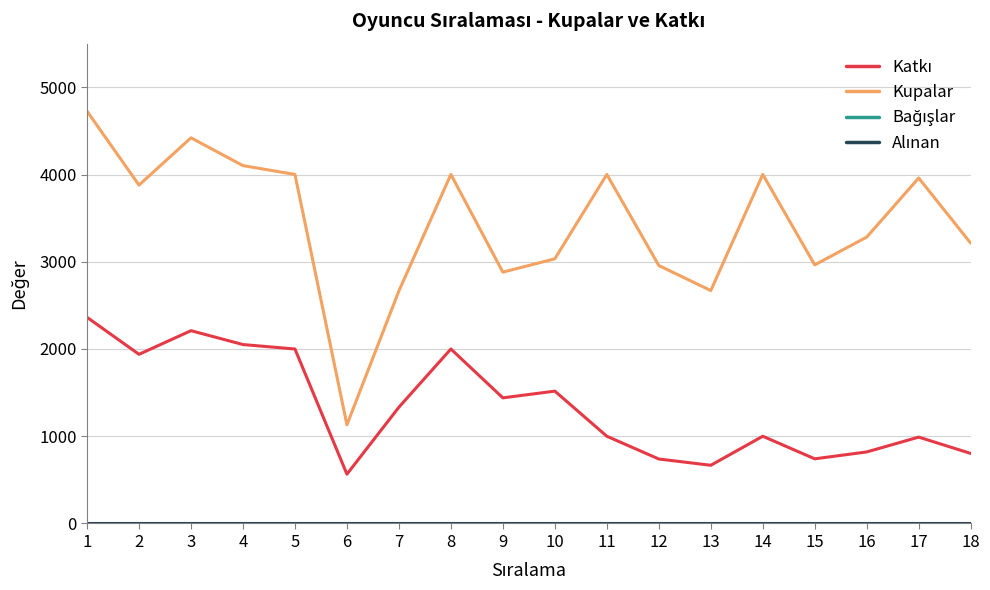

Read the Katkı value at 18, to the nearest 10.

800